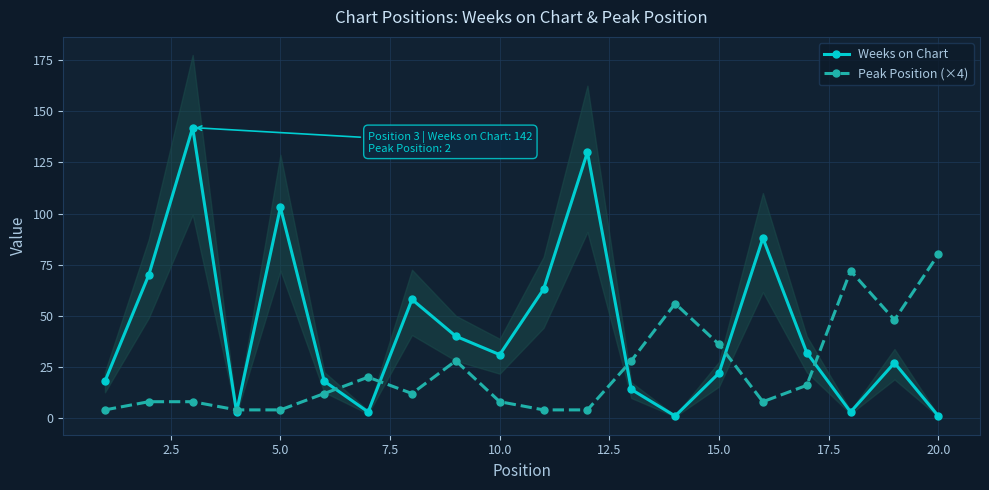

In Weeks on Chart, how many points are higher than both neighbors (excluding endpoints)?

6